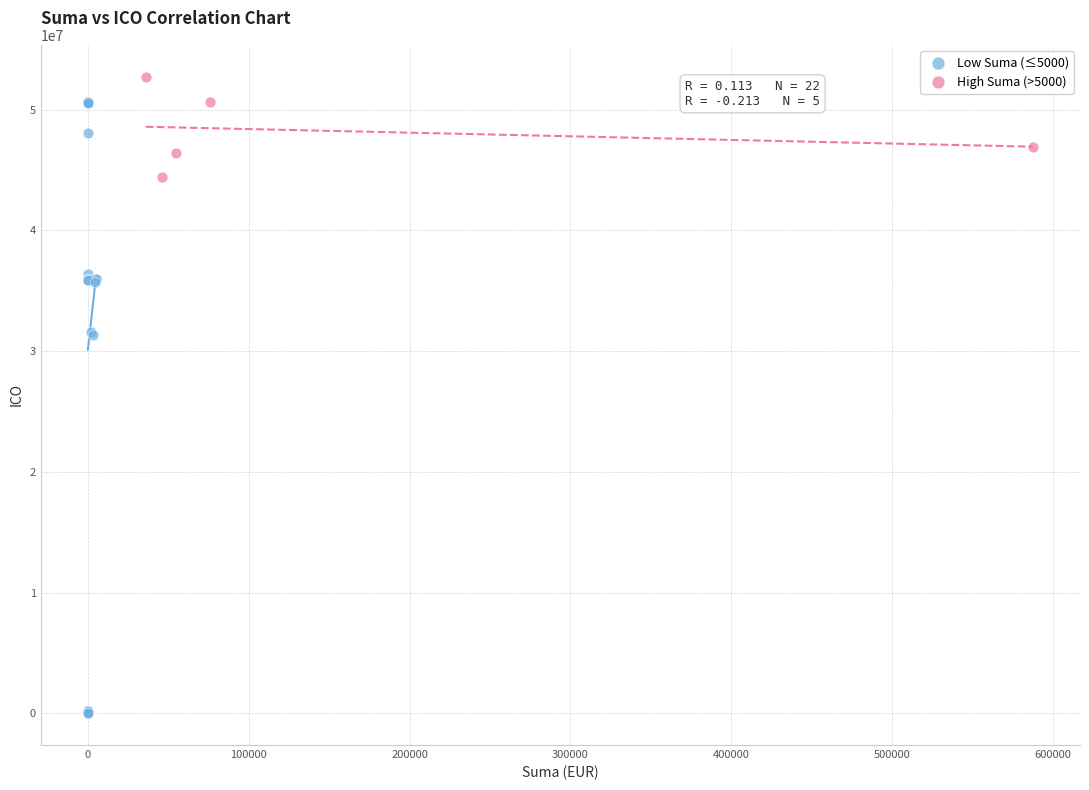

Which series has the widest spread of Y values?

Low Suma (≤5000)